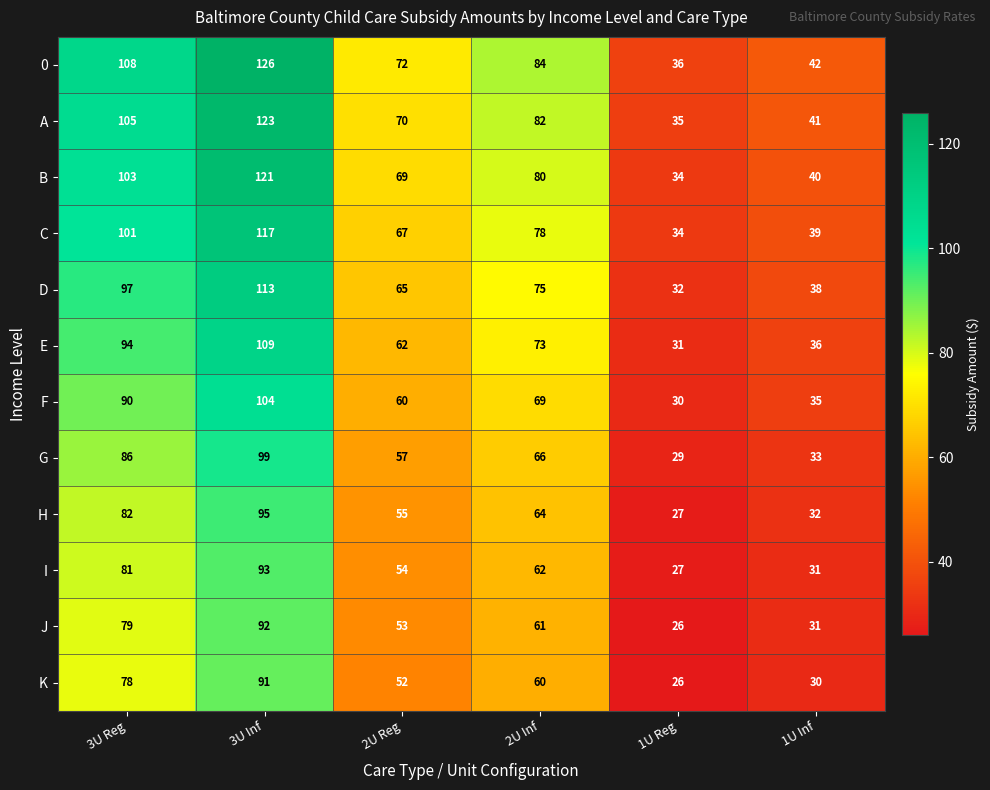

List the series in order of their peak value, highest first.

0, A, B, C, D, E, F, G, H, I, J, K